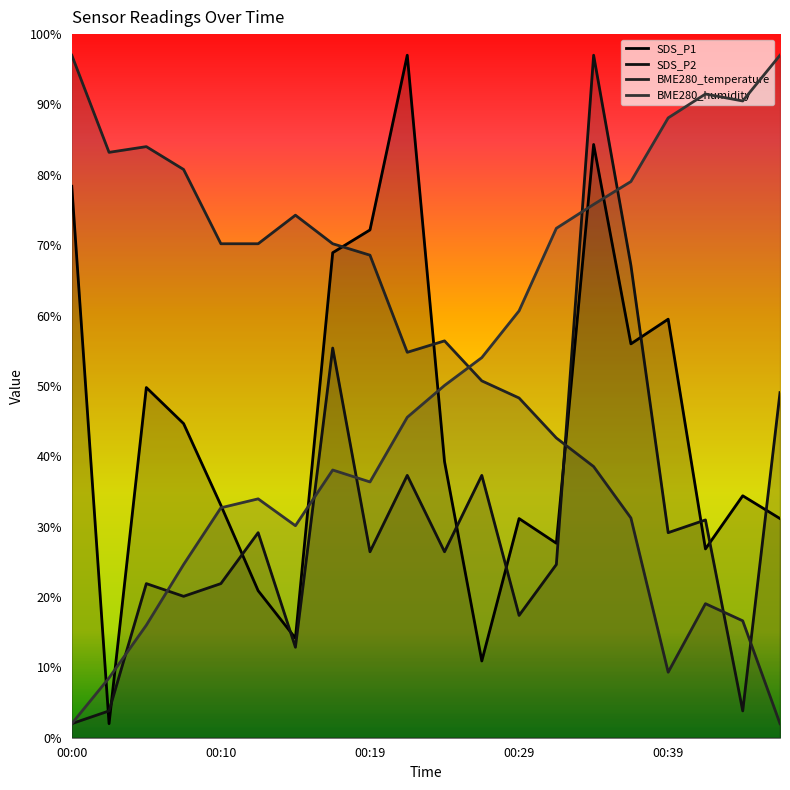

True or false: BME280_humidity has more than 1 interior local peaks.

True